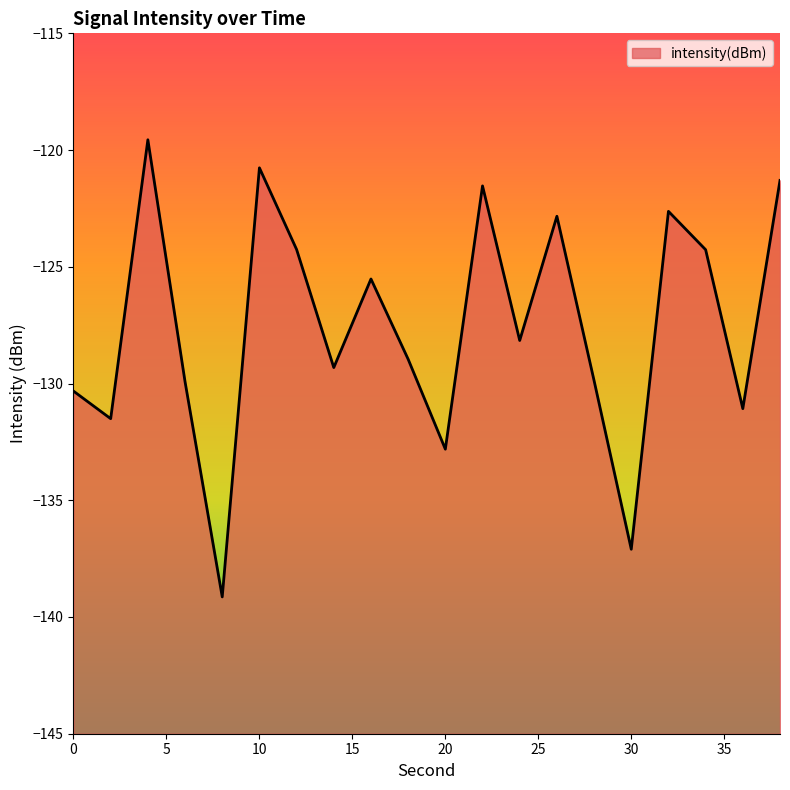

What is the sum of all values?

-2550.9